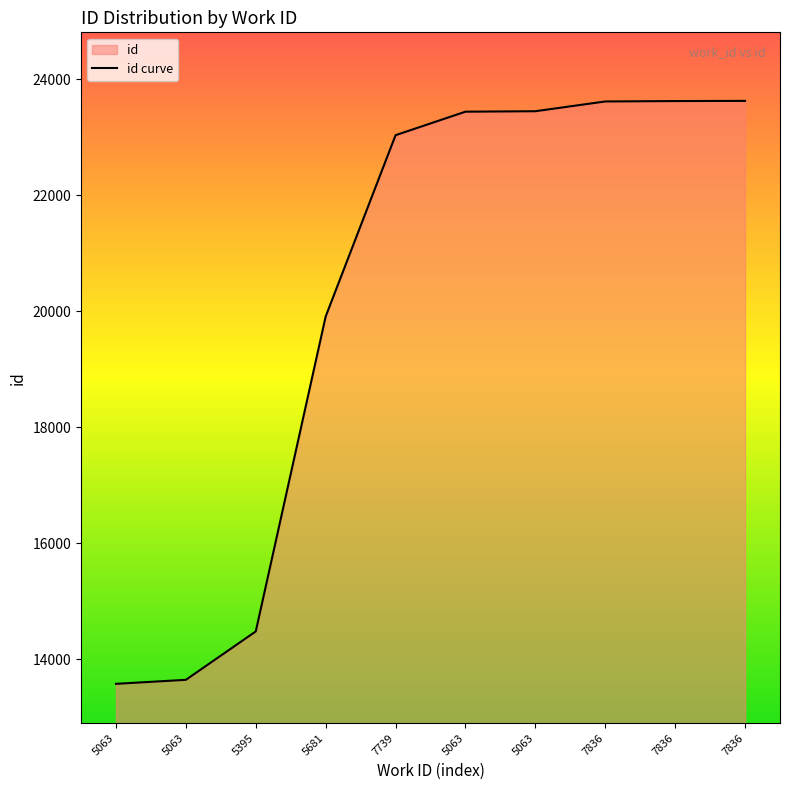

What is the smallest value displayed?

13580